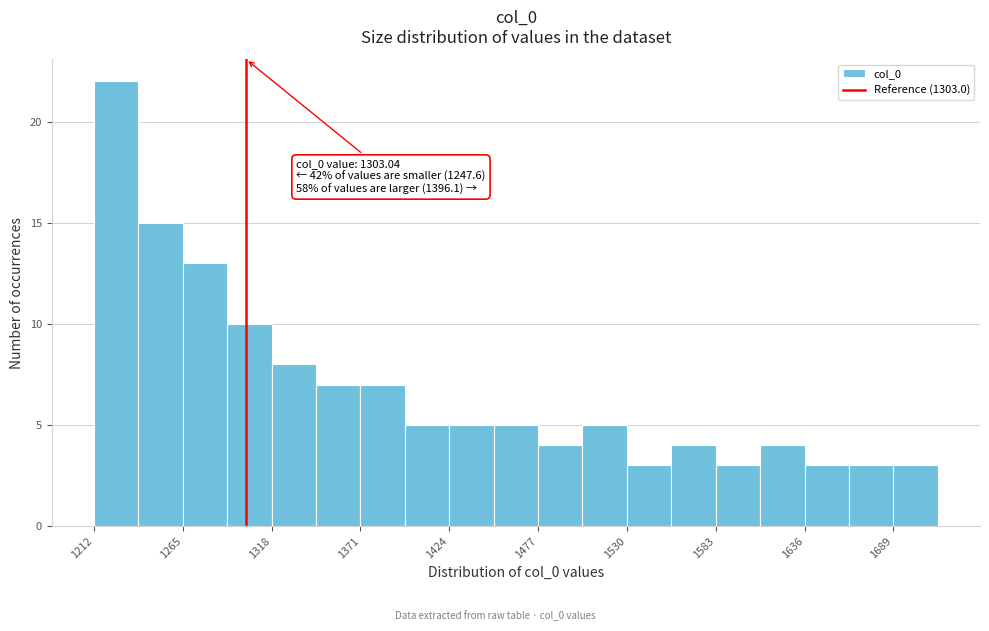

Read against the x-axis, roughly where is the centre of the tallest bar?

1230